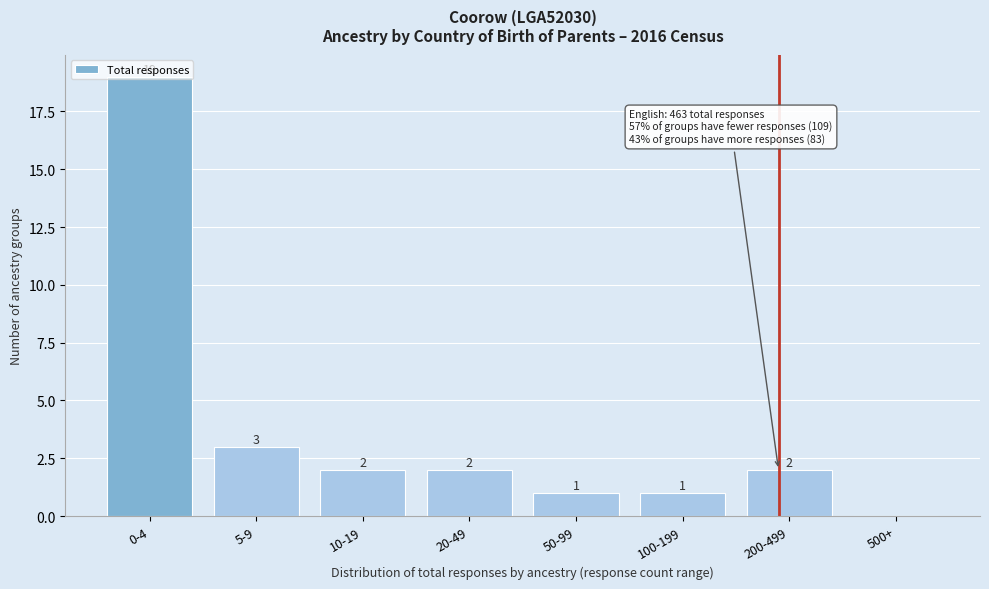

Which category has the highest value across all series?

0-4